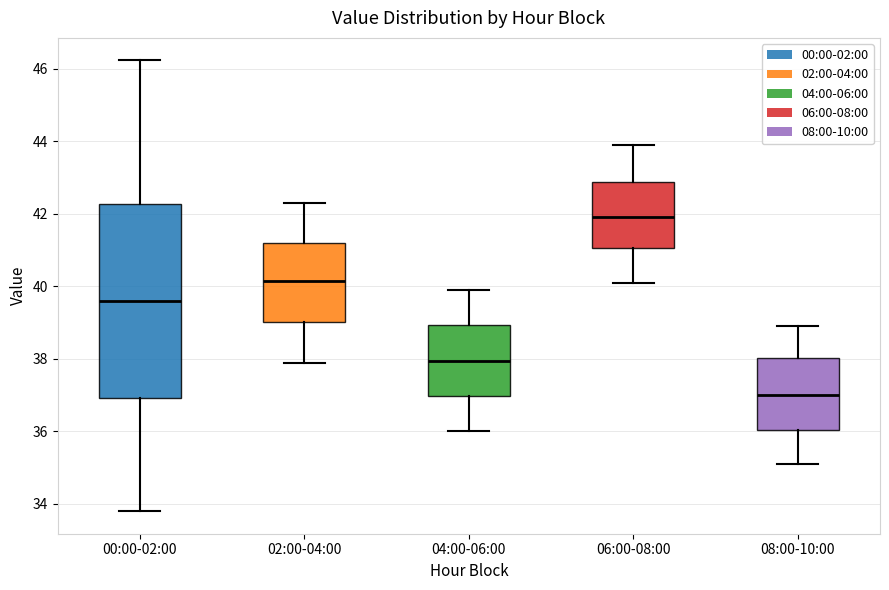

Which box is the tallest, from its lower edge to its upper edge?

00:00-02:00